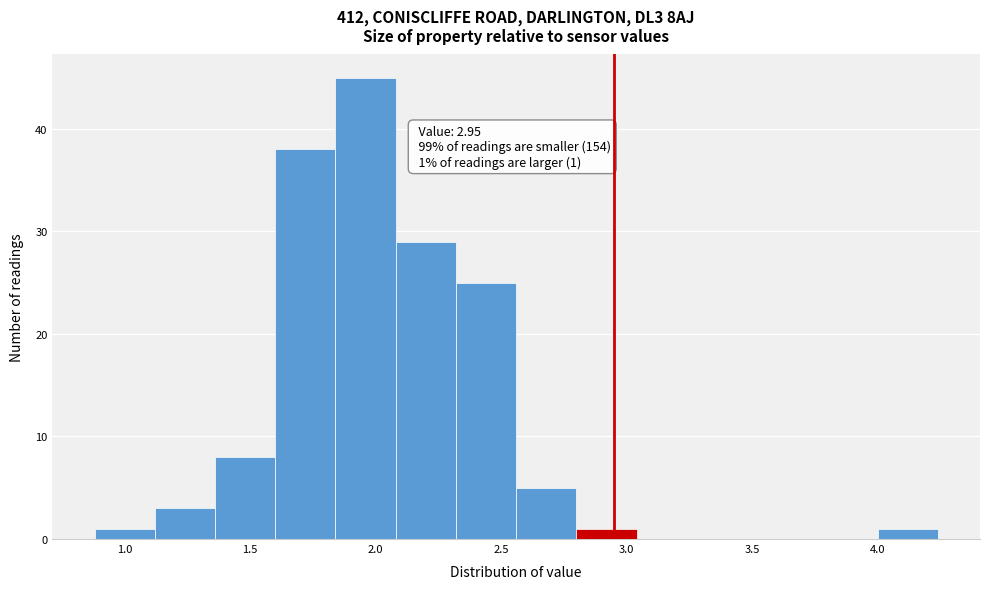

Which range on the x-axis has the tallest bar?

1.84 to 2.08